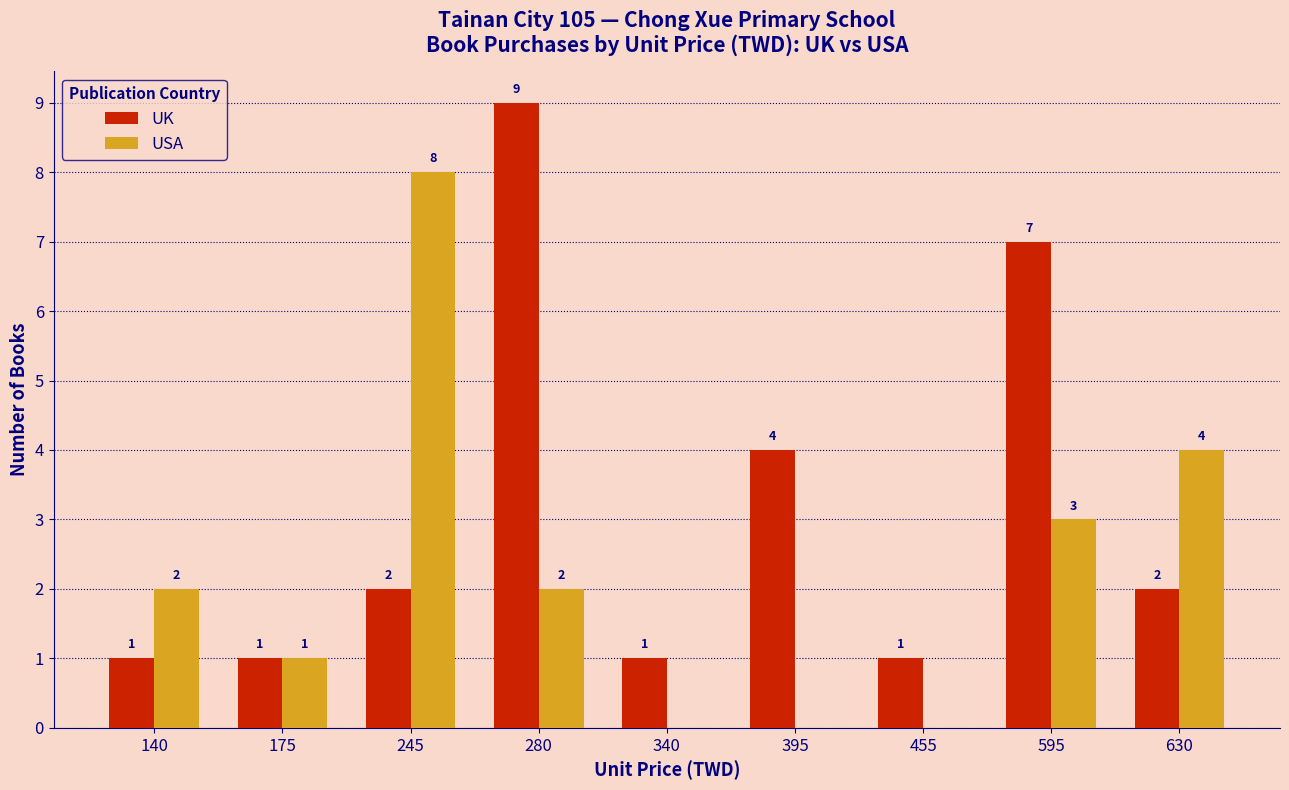

Between 340 and 395, which series saw the biggest shift?

UK